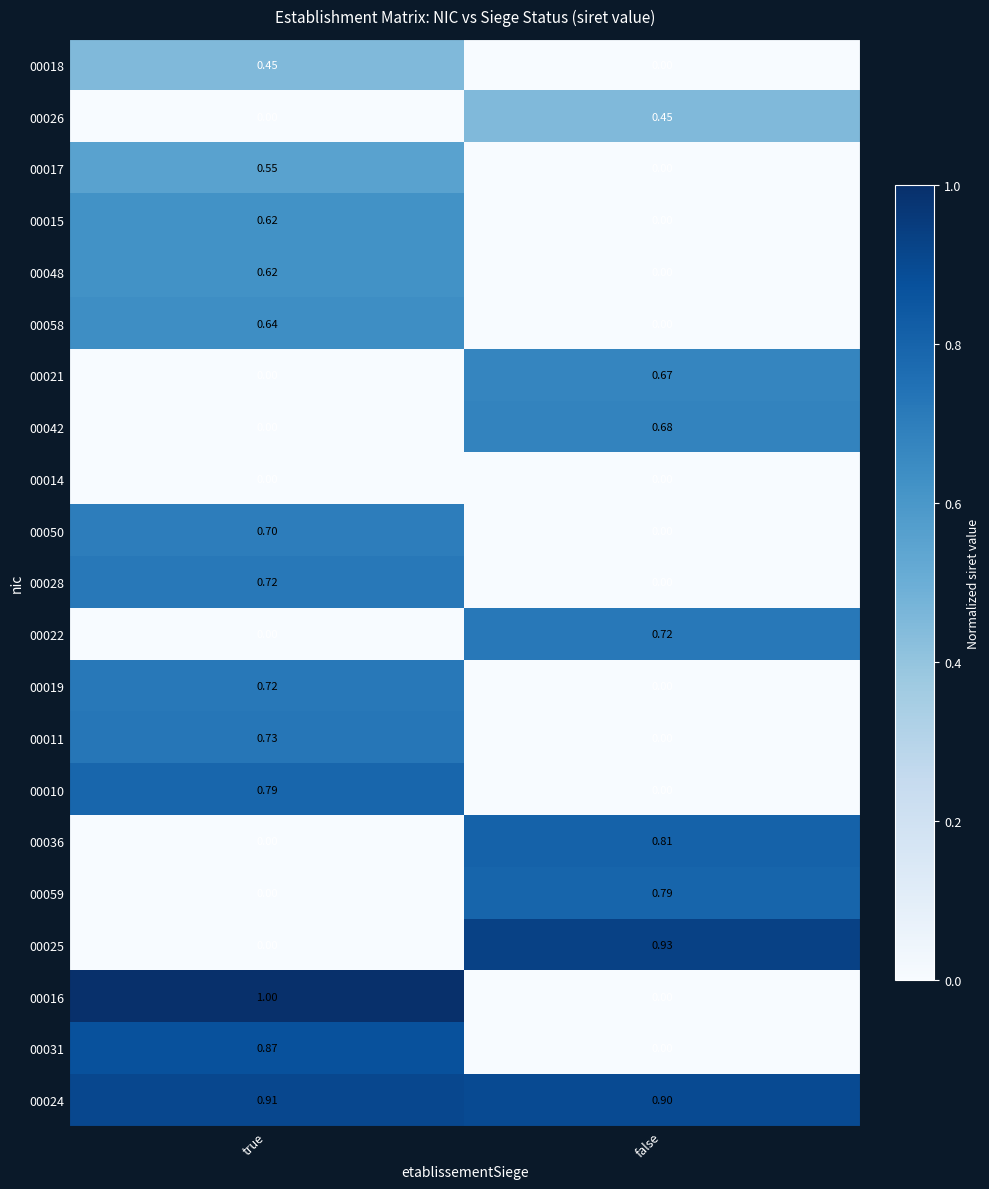

At which category is the sum across all series the highest?

true